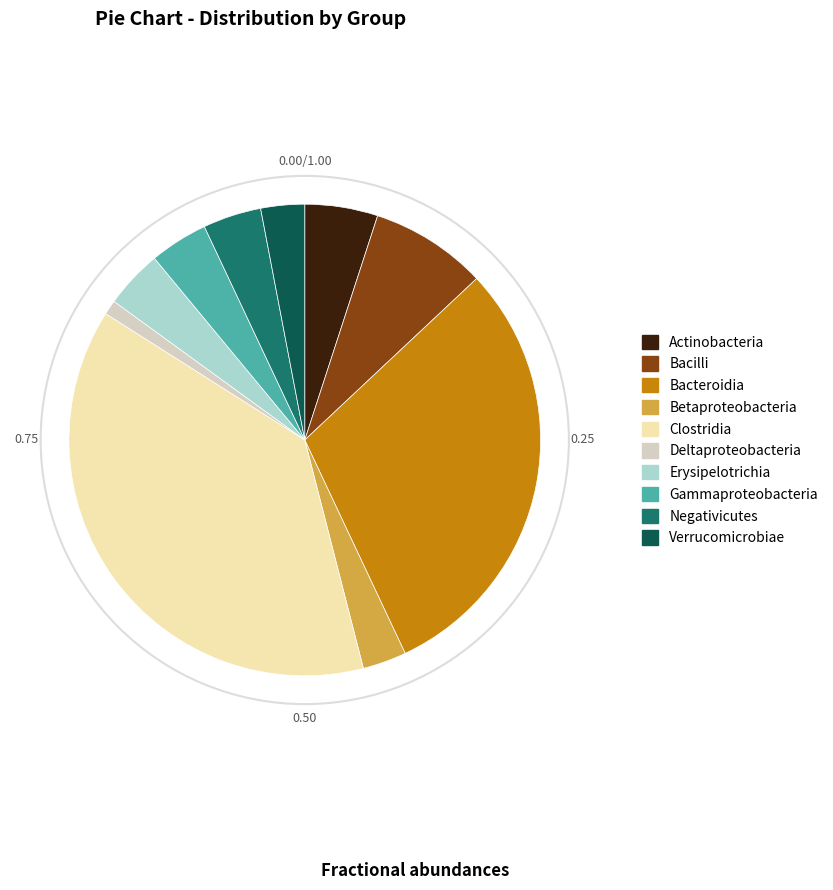

Combined, do Negativicutes and Deltaproteobacteria account for over 50%?

No